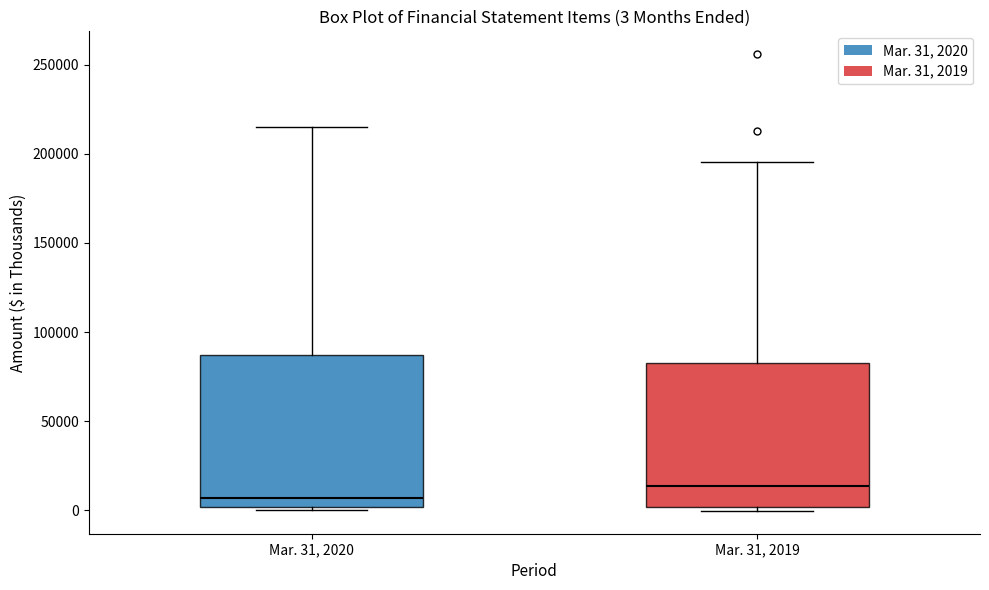

Which box has the lowest median line?

Mar. 31, 2020